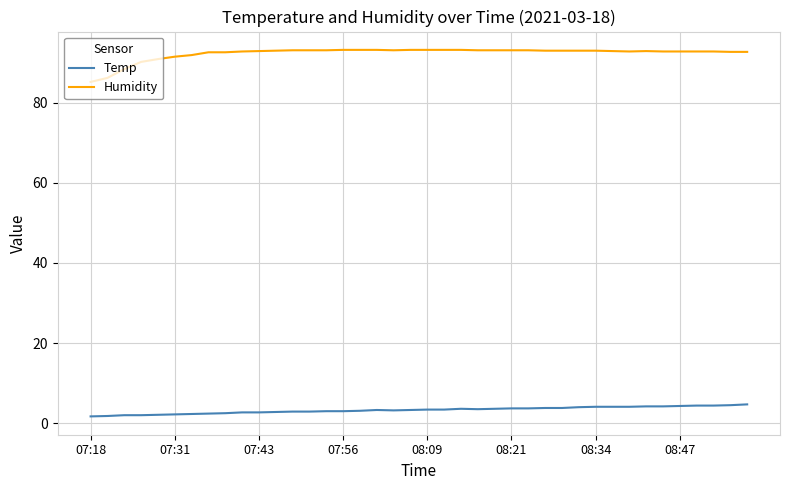

True or false: Humidity and Temp cross at least once.

False